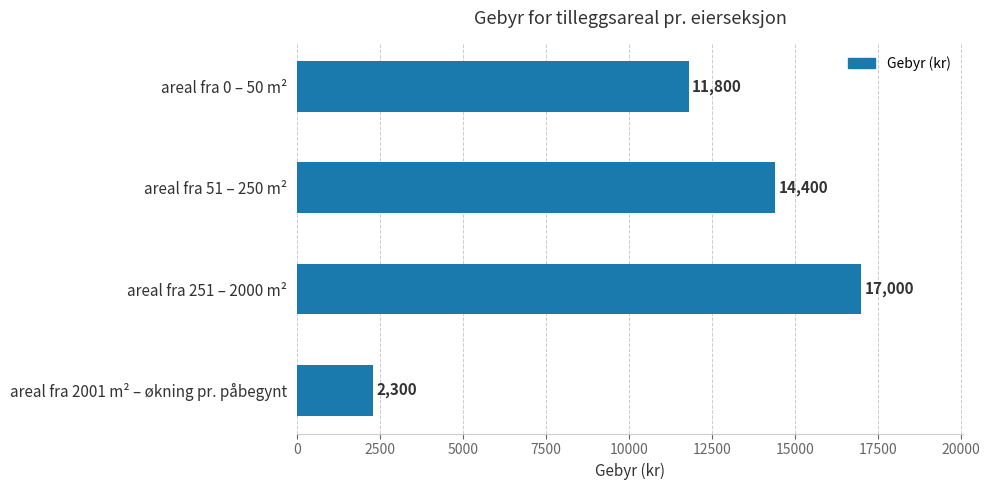

How many values are between 11800 and 17000?

3